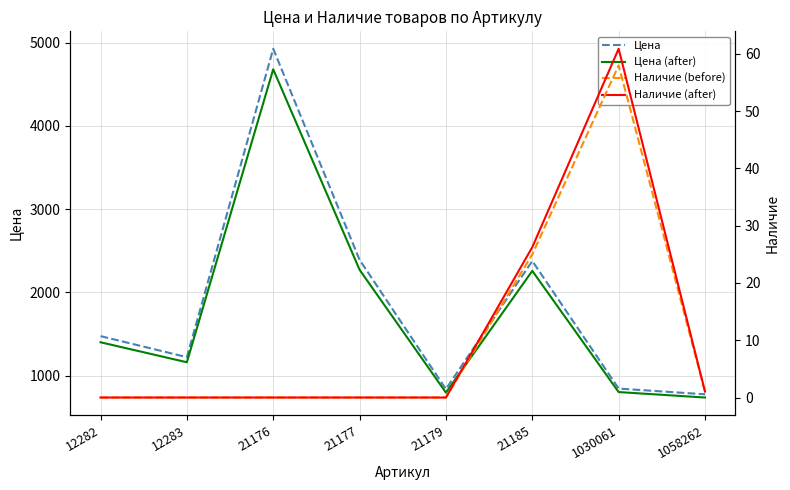

What is the lowest value of the Цена series?

776.0